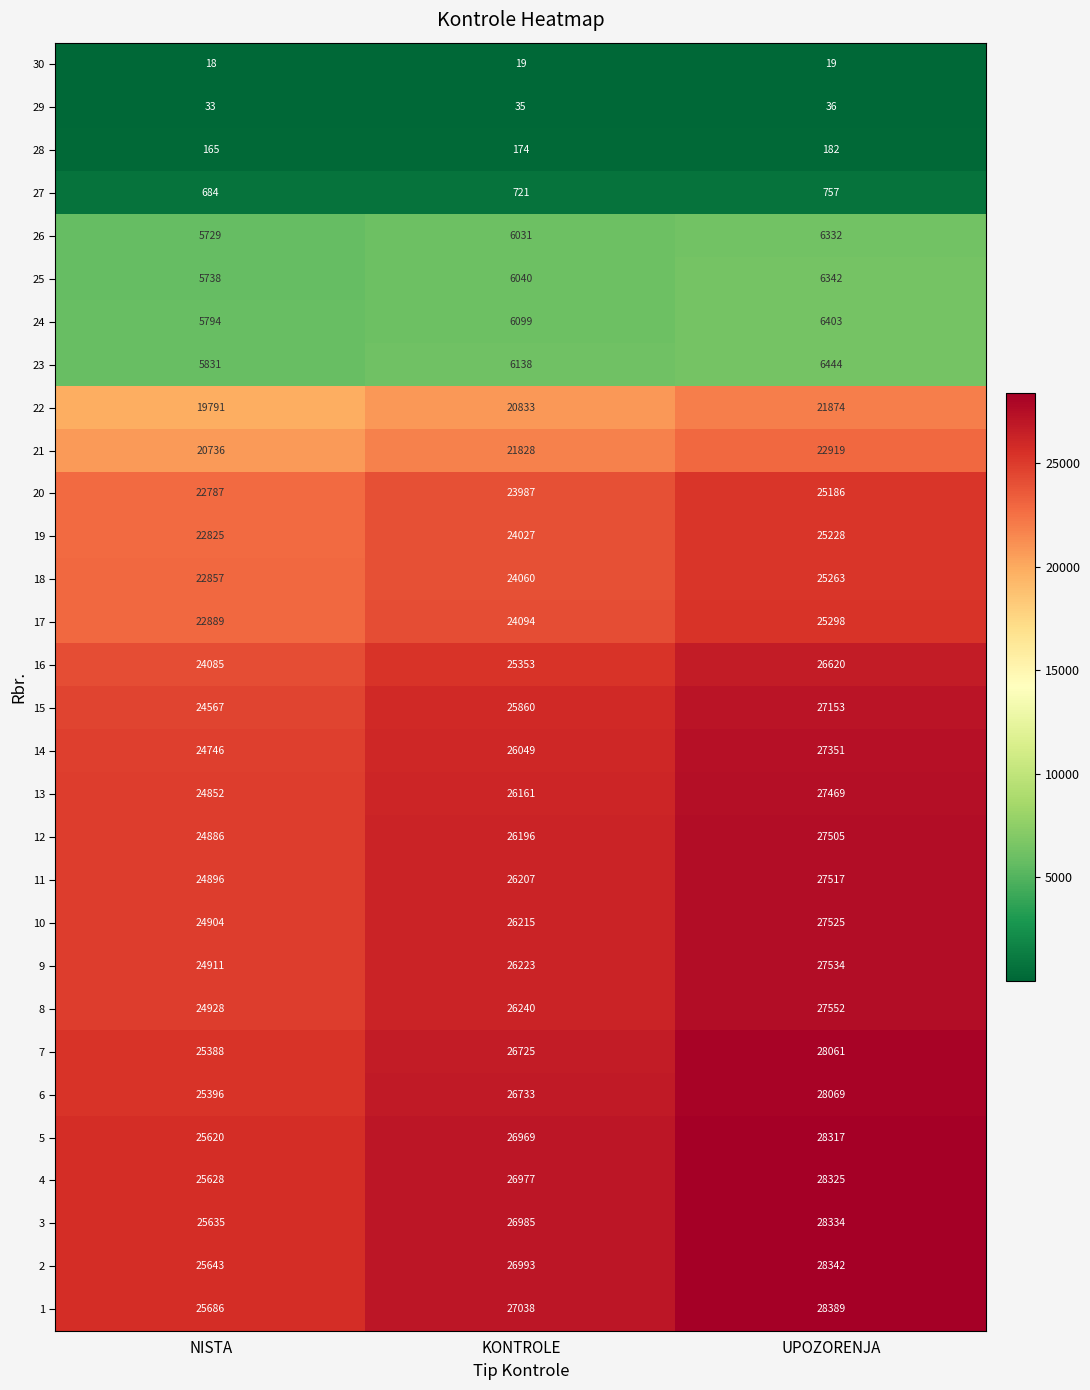

What is the difference between the maximum and minimum values in the 21 series?

2183